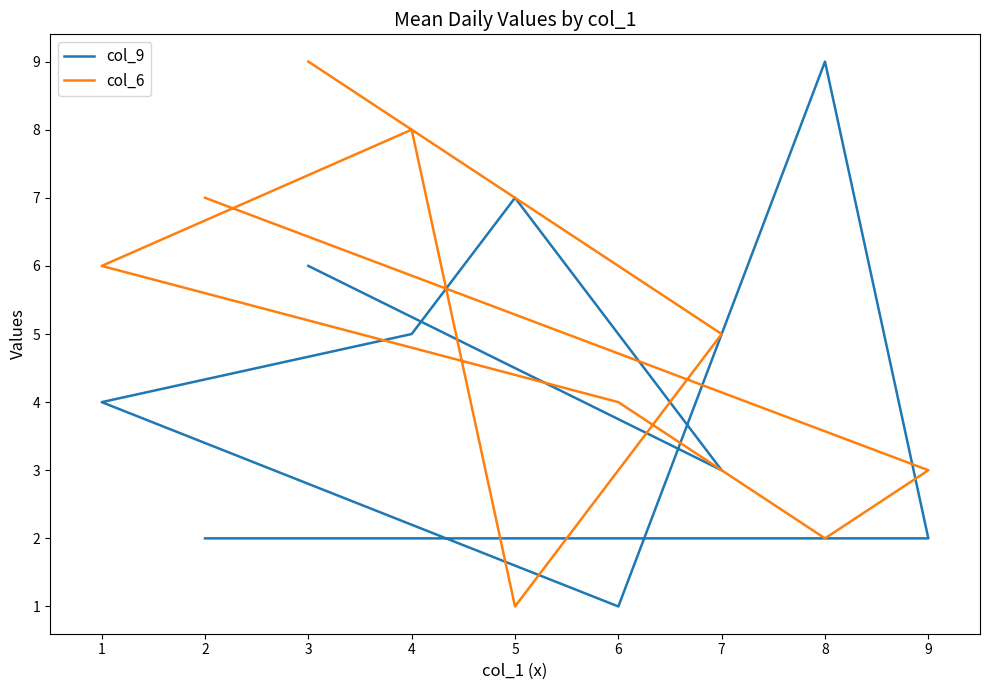

What is the average value of the col_9 series?

4